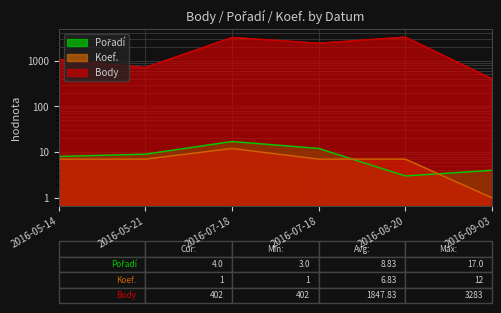

Reading left to right, extract all data points from this chart.

Pořadí: 8	9	17	12	3	4
Koef.: 7	7	12	7	7	1
Body: 1065	707	3222	2408	3283	402